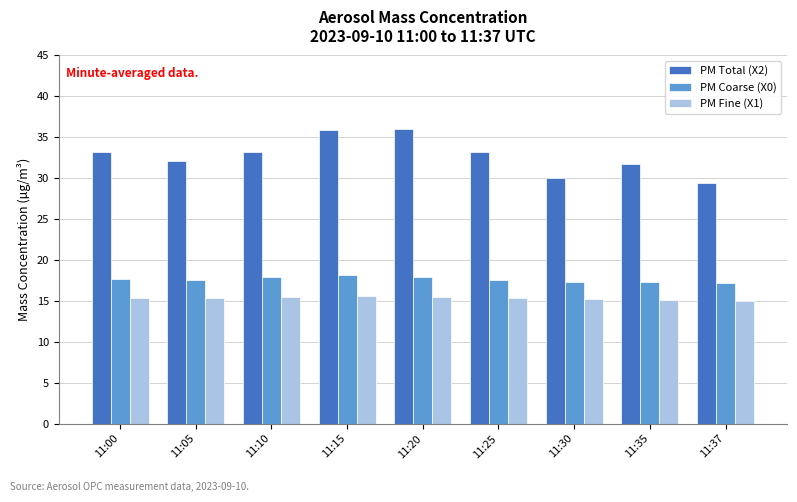

What is the total value across all series at 11:20?

69.3